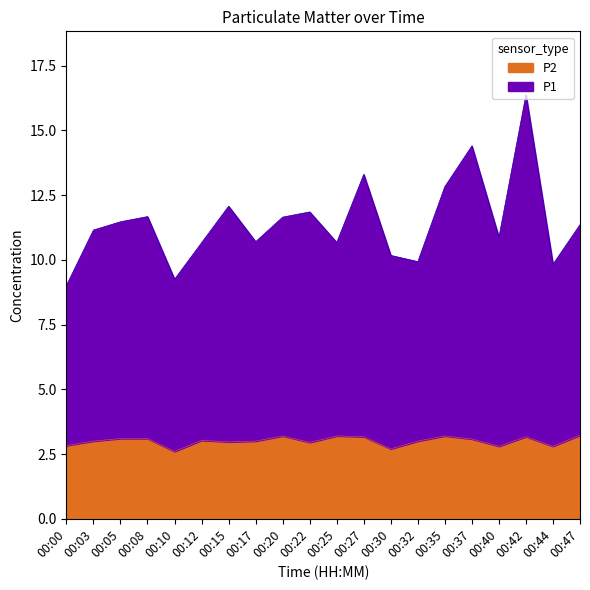

True or false: P2 has a value of 3.0 at 00:15.

True